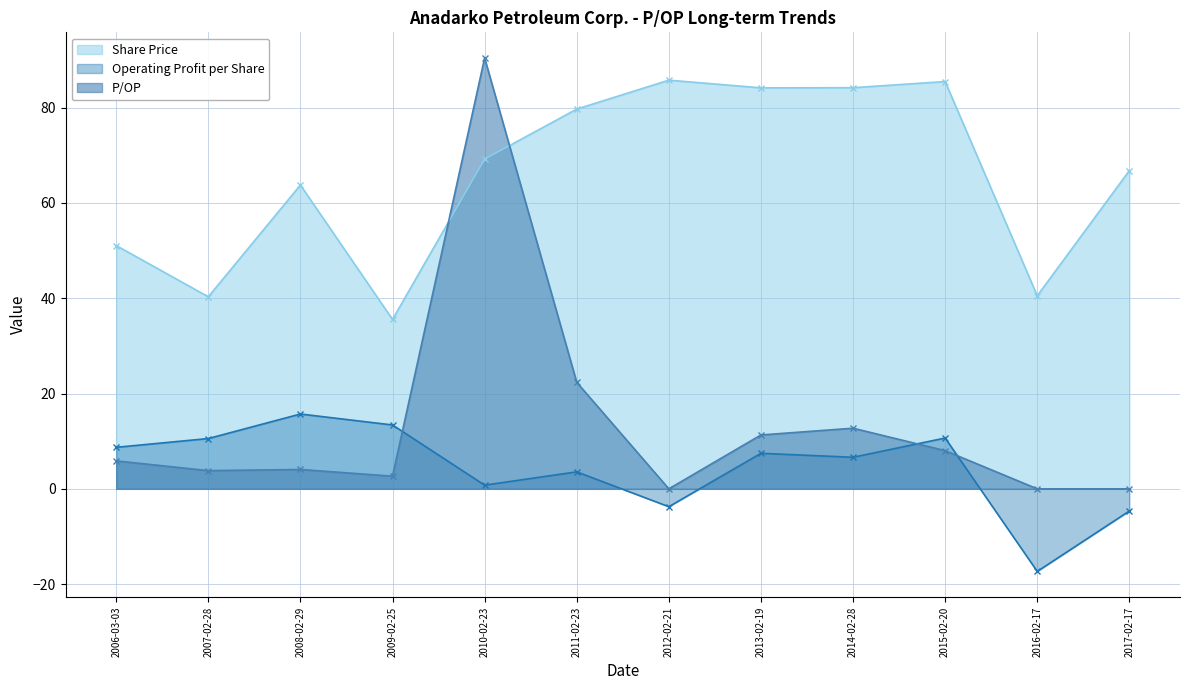

The value of Operating Profit per Share at 2017-02-17 is -4.7. True or false?

True